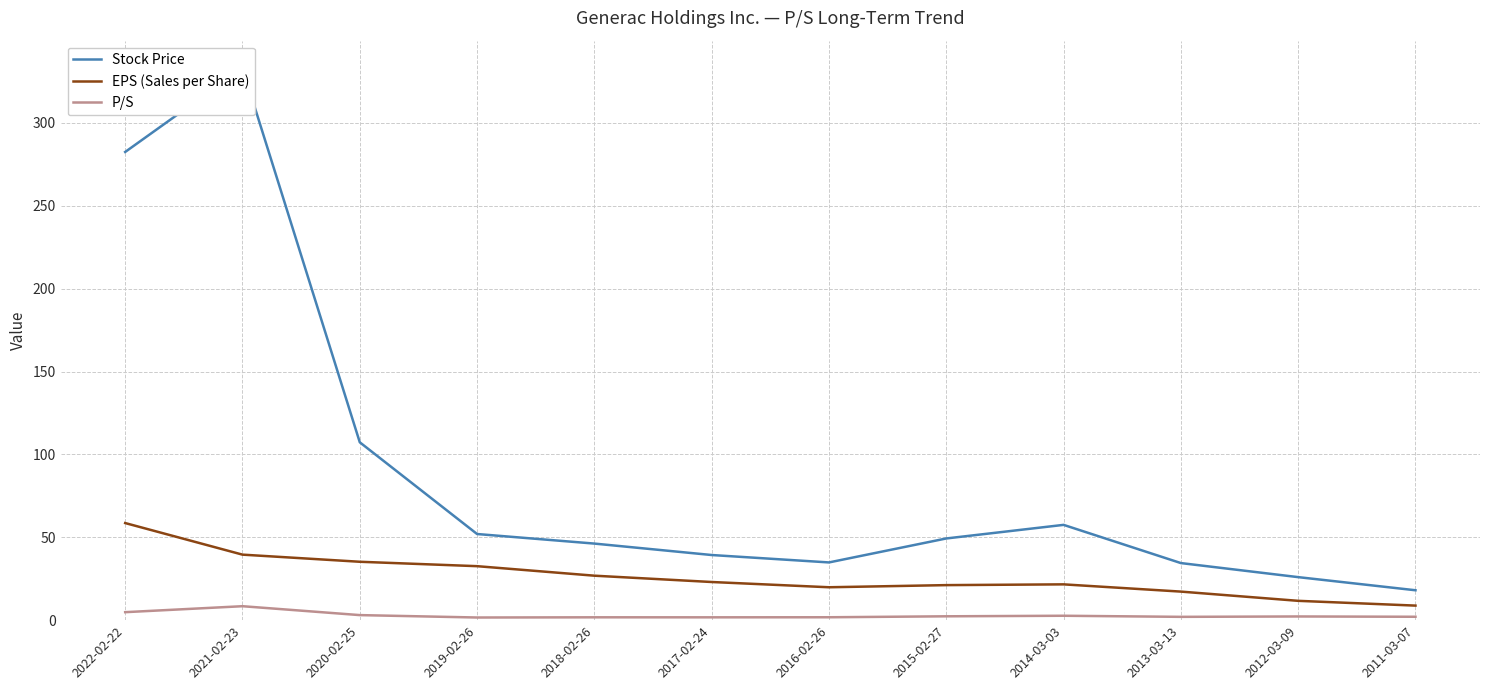

True or false: Stock Price has a value of 143.5 at 2020-02-25.

False